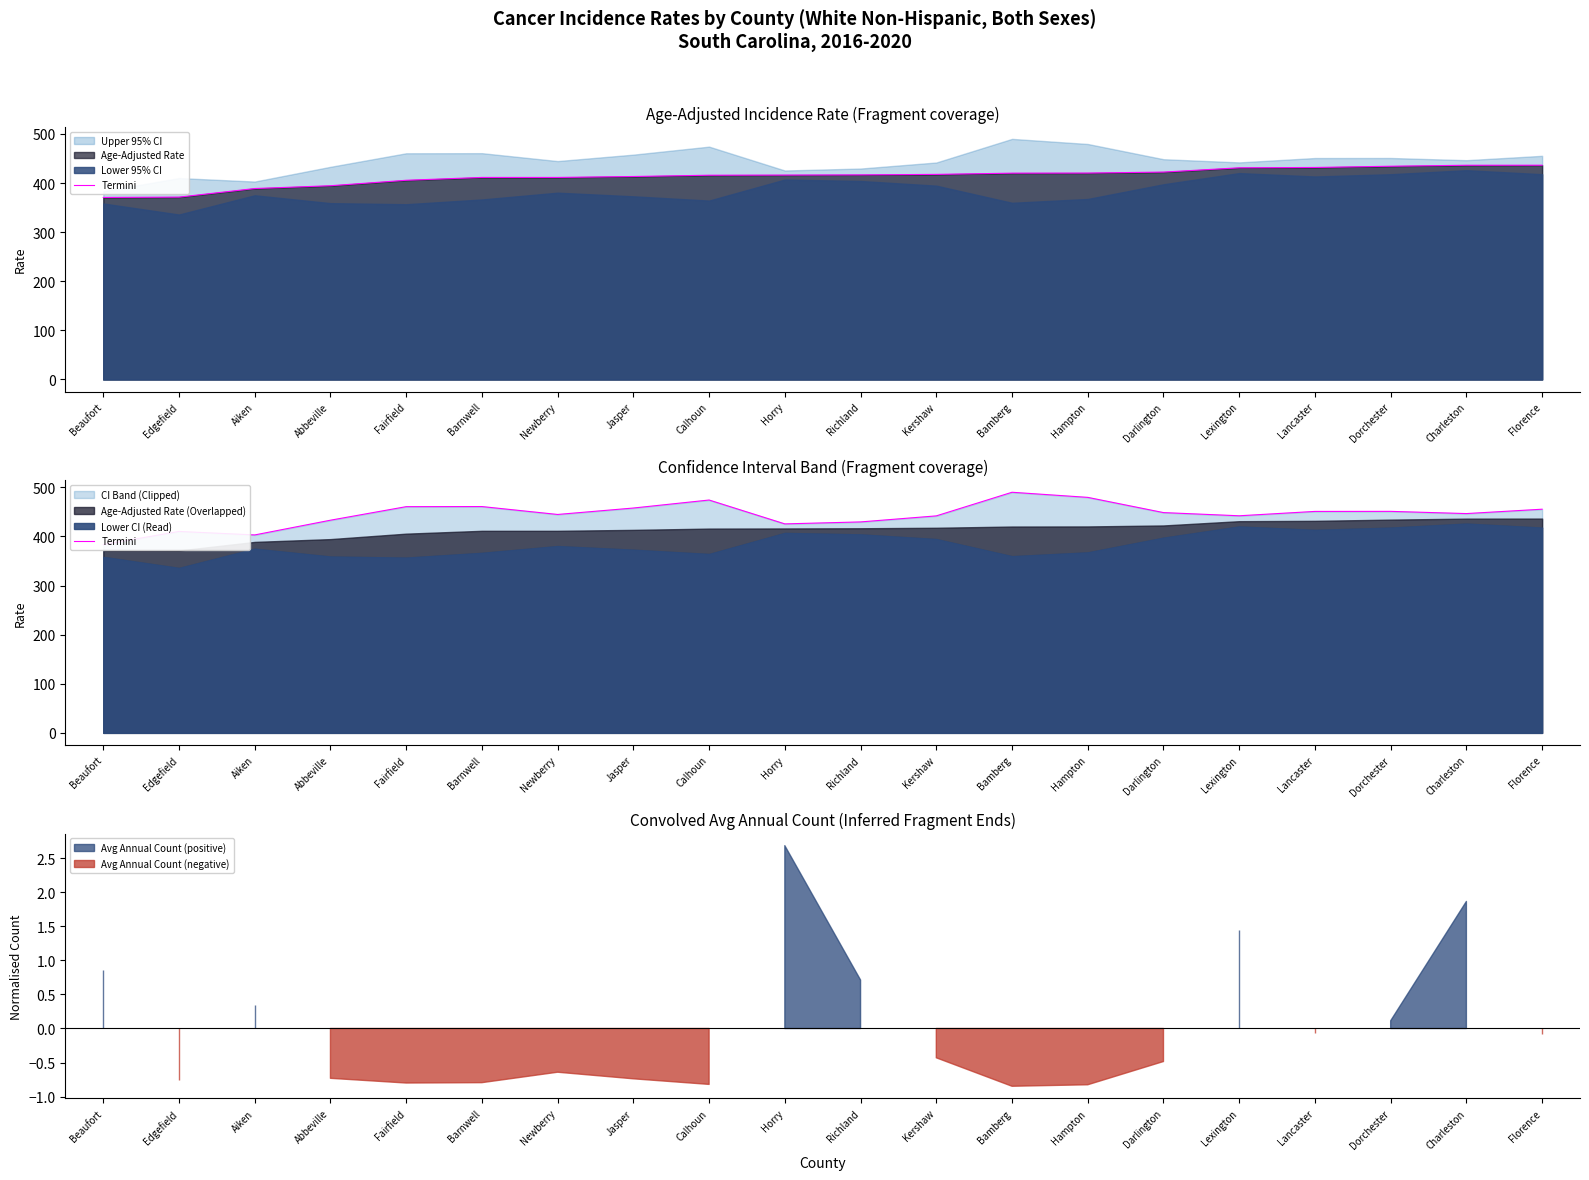

The value at Florence is 274.9. True or false?

False